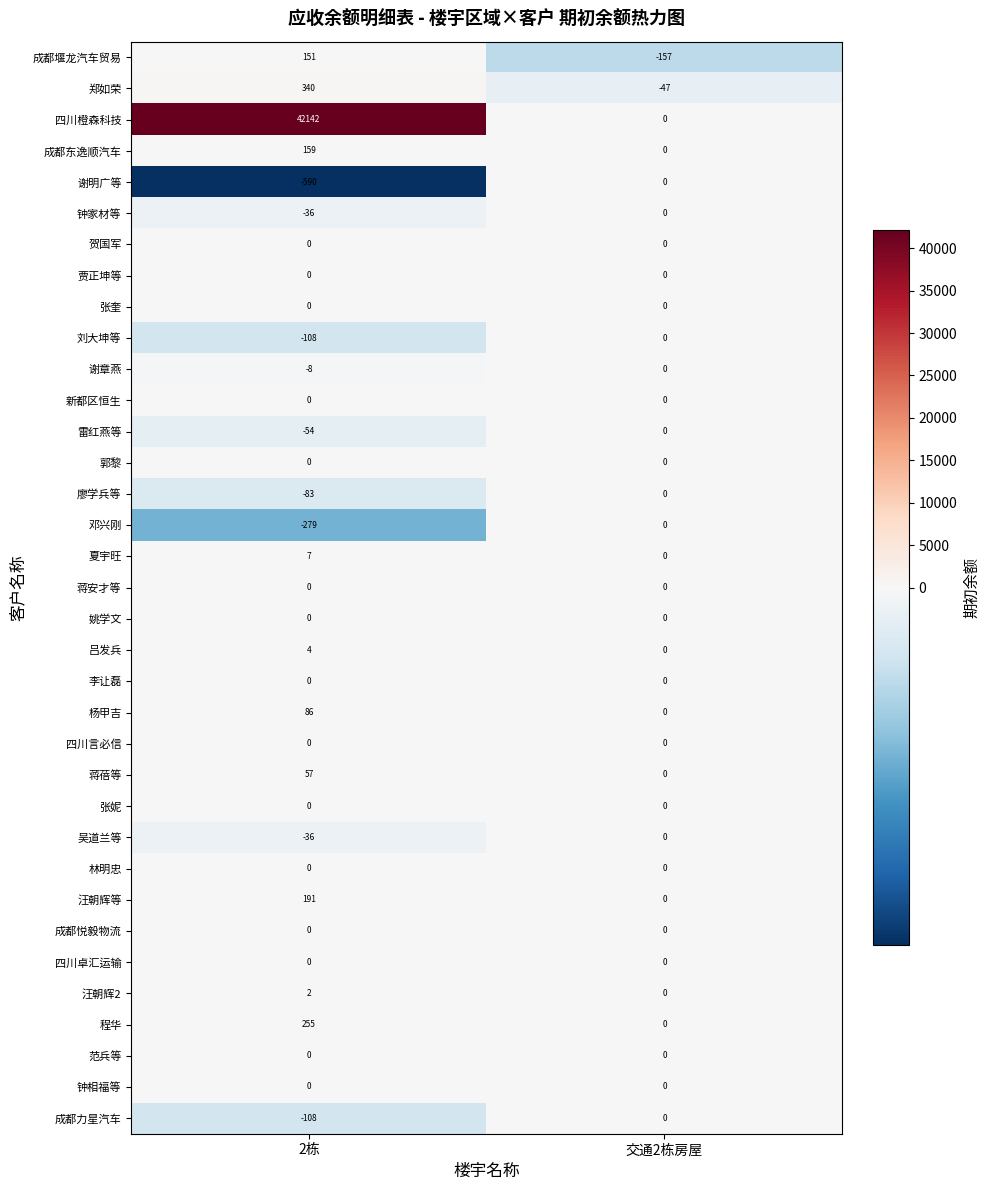

List the labels in order of 汪朝辉等 value, largest first.

2栋, 交通2栋房屋